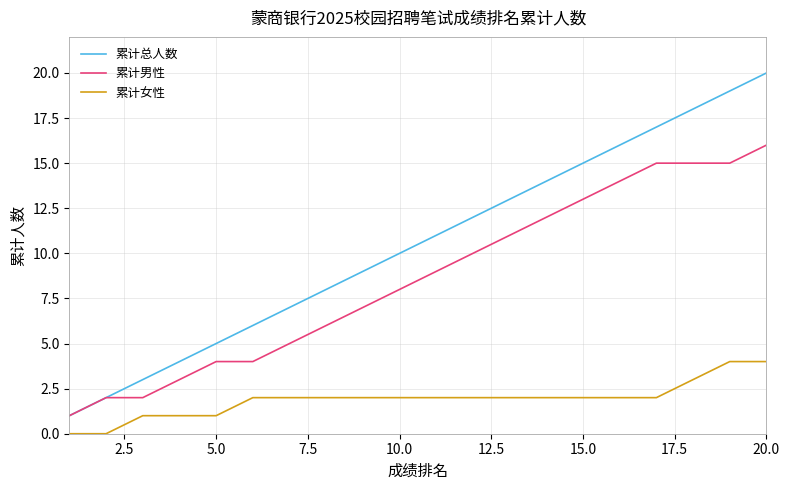

Rank the series by their average value, from lowest to highest.

累计女性, 累计男性, 累计总人数